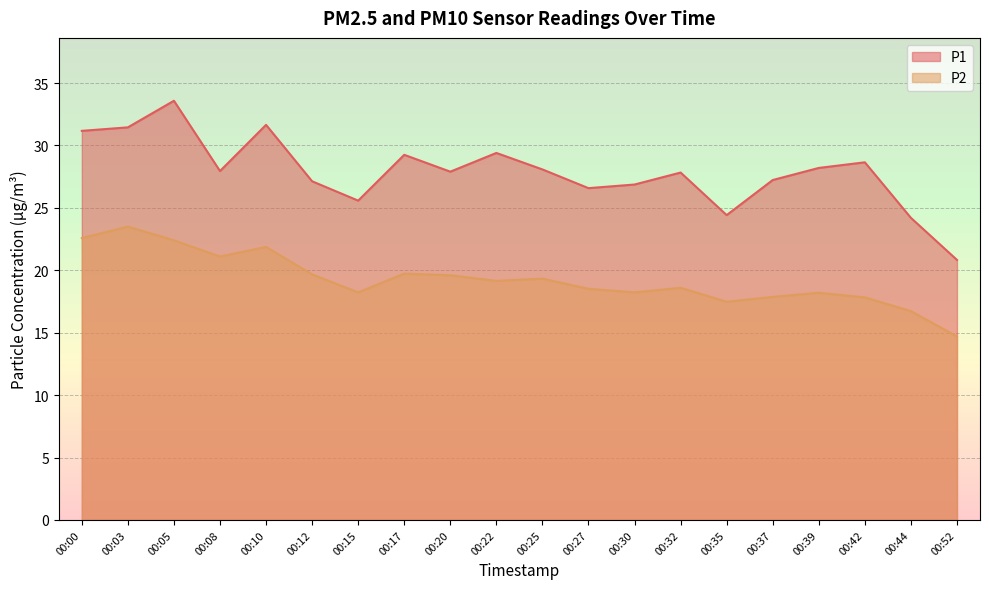

List the labels in order of P2 value, smallest first.

00:52, 00:44, 00:35, 00:42, 00:37, 00:39, 00:15, 00:30, 00:27, 00:32, 00:22, 00:25, 00:20, 00:12, 00:17, 00:08, 00:10, 00:05, 00:00, 00:03